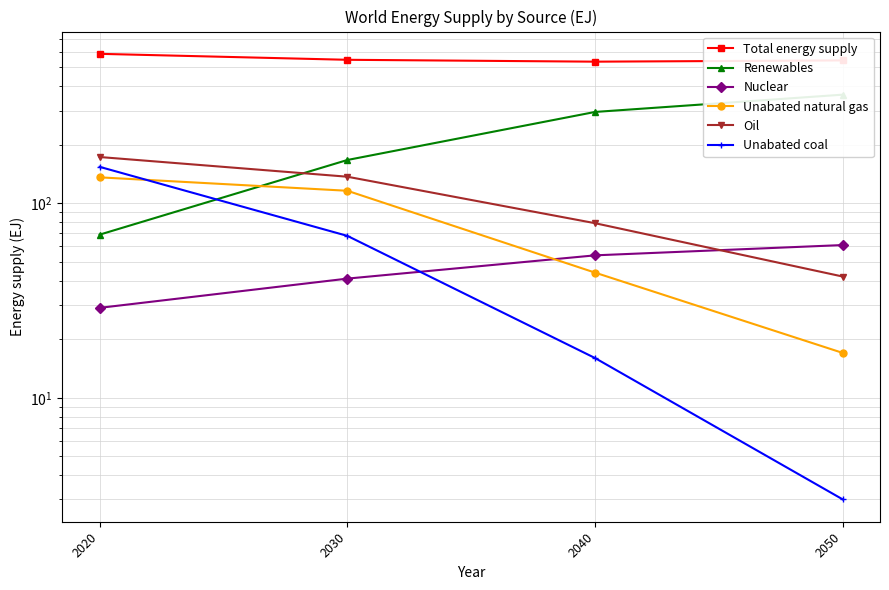

Rank the series at 2020 from highest to lowest value.

Total energy supply, Oil, Unabated coal, Unabated natural gas, Renewables, Nuclear